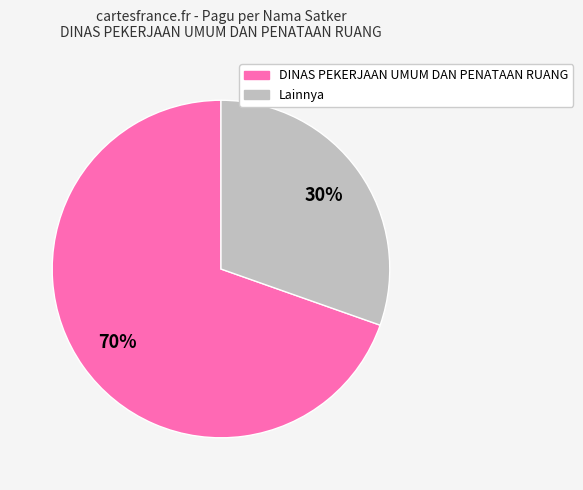

How many segments does this pie chart have?

2